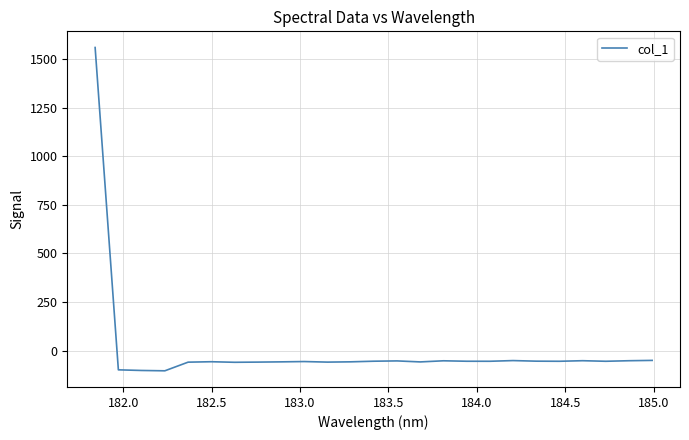

What is the minimum value shown in the chart?

-103.5